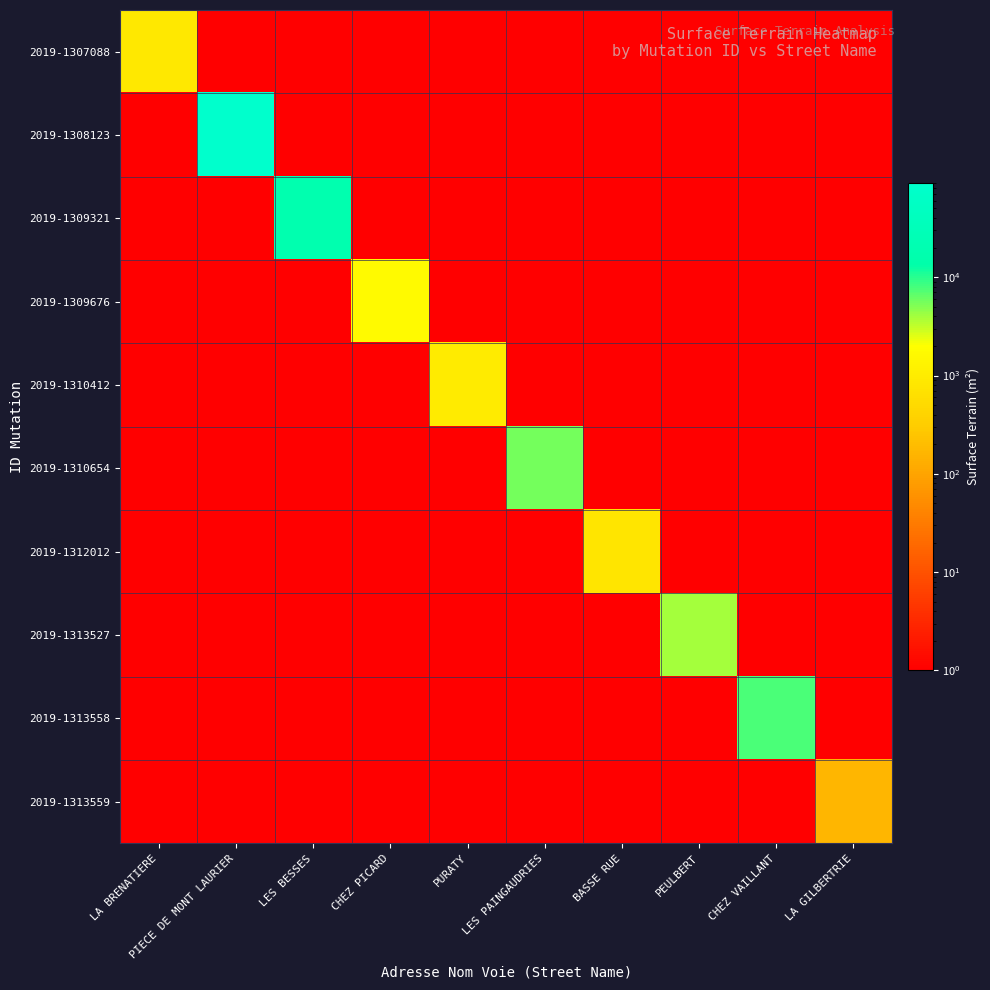

Reading left to right, what are all the values shown in this chart?

2019-1307088: LA BRENATIERE=870	PIECE DE MONT LAURIER=1	LES BESSES=1	CHEZ PICARD=1	PURATY=1	LES PAINGAUDRIES=1	BASSE RUE=1	PEULBERT=1	CHEZ VAILLANT=1	LA GILBERTRIE=1
2019-1308123: LA BRENATIERE=1	PIECE DE MONT LAURIER=90845	LES BESSES=1	CHEZ PICARD=1	PURATY=1	LES PAINGAUDRIES=1	BASSE RUE=1	PEULBERT=1	CHEZ VAILLANT=1	LA GILBERTRIE=1
2019-1309321: LA BRENATIERE=1	PIECE DE MONT LAURIER=1	LES BESSES=17942	CHEZ PICARD=1	PURATY=1	LES PAINGAUDRIES=1	BASSE RUE=1	PEULBERT=1	CHEZ VAILLANT=1	LA GILBERTRIE=1
2019-1309676: LA BRENATIERE=1	PIECE DE MONT LAURIER=1	LES BESSES=1	CHEZ PICARD=1690	PURATY=1	LES PAINGAUDRIES=1	BASSE RUE=1	PEULBERT=1	CHEZ VAILLANT=1	LA GILBERTRIE=1
2019-1310412: LA BRENATIERE=1	PIECE DE MONT LAURIER=1	LES BESSES=1	CHEZ PICARD=1	PURATY=1000	LES PAINGAUDRIES=1	BASSE RUE=1	PEULBERT=1	CHEZ VAILLANT=1	LA GILBERTRIE=1
2019-1310654: LA BRENATIERE=1	PIECE DE MONT LAURIER=1	LES BESSES=1	CHEZ PICARD=1	PURATY=1	LES PAINGAUDRIES=5698	BASSE RUE=1	PEULBERT=1	CHEZ VAILLANT=1	LA GILBERTRIE=1
2019-1312012: LA BRENATIERE=1	PIECE DE MONT LAURIER=1	LES BESSES=1	CHEZ PICARD=1	PURATY=1	LES PAINGAUDRIES=1	BASSE RUE=800	PEULBERT=1	CHEZ VAILLANT=1	LA GILBERTRIE=1
2019-1313527: LA BRENATIERE=1	PIECE DE MONT LAURIER=1	LES BESSES=1	CHEZ PICARD=1	PURATY=1	LES PAINGAUDRIES=1	BASSE RUE=1	PEULBERT=3900	CHEZ VAILLANT=1	LA GILBERTRIE=1
2019-1313558: LA BRENATIERE=1	PIECE DE MONT LAURIER=1	LES BESSES=1	CHEZ PICARD=1	PURATY=1	LES PAINGAUDRIES=1	BASSE RUE=1	PEULBERT=1	CHEZ VAILLANT=7560	LA GILBERTRIE=1
2019-1313559: LA BRENATIERE=1	PIECE DE MONT LAURIER=1	LES BESSES=1	CHEZ PICARD=1	PURATY=1	LES PAINGAUDRIES=1	BASSE RUE=1	PEULBERT=1	CHEZ VAILLANT=1	LA GILBERTRIE=165